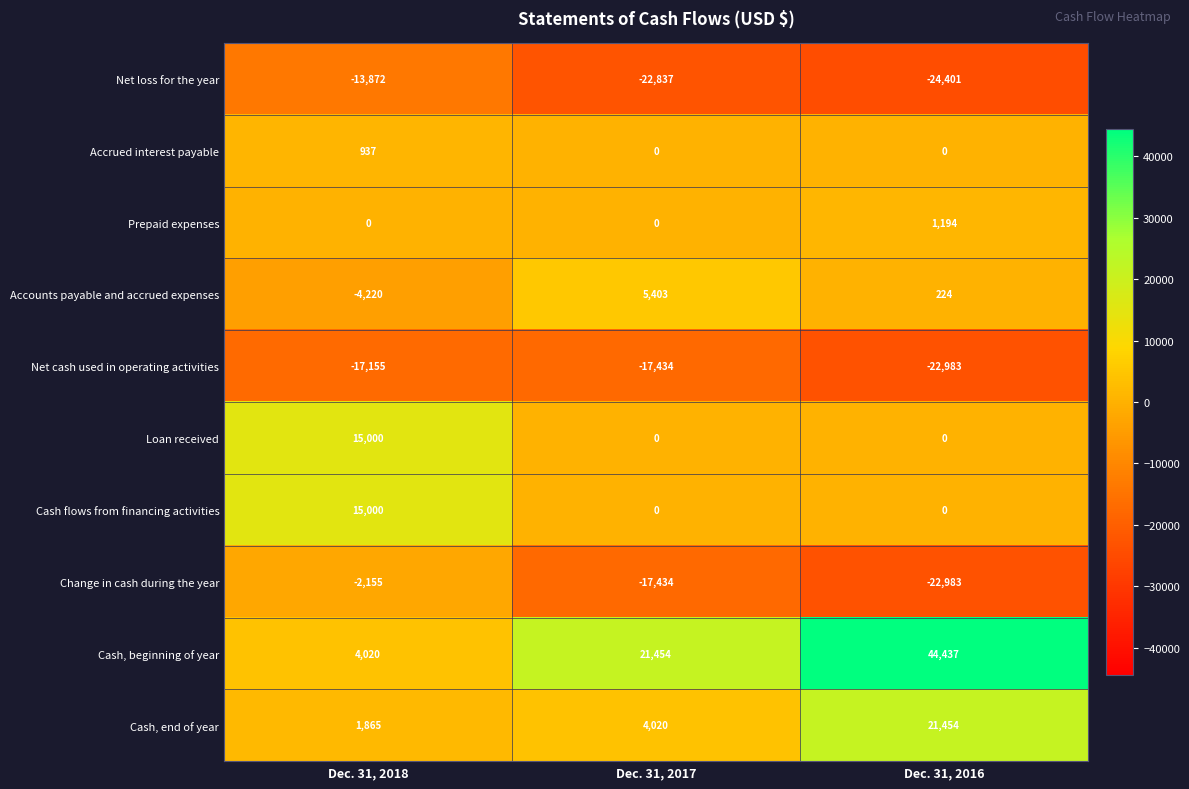

What is the total value across all series at Dec. 31, 2016?

-3058